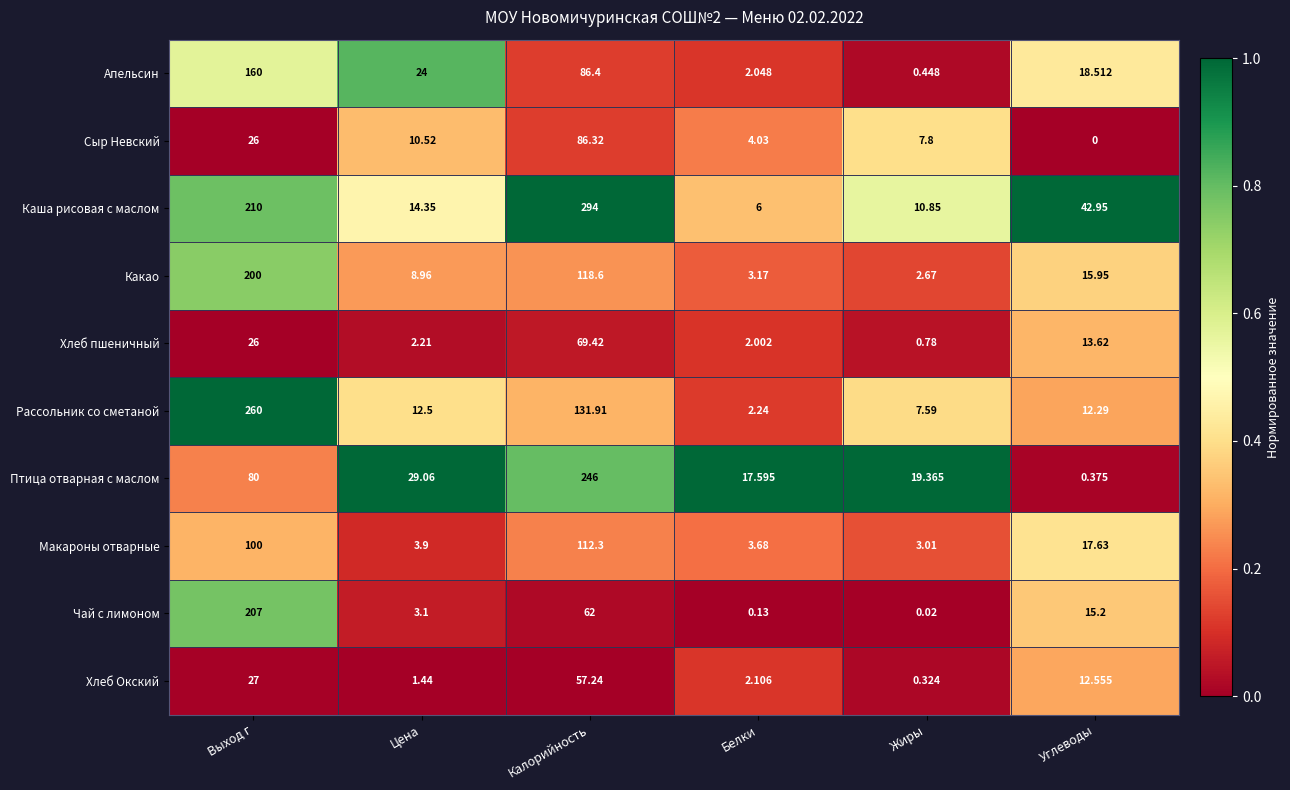

Which series has the largest total across all categories?

Каша рисовая с маслом